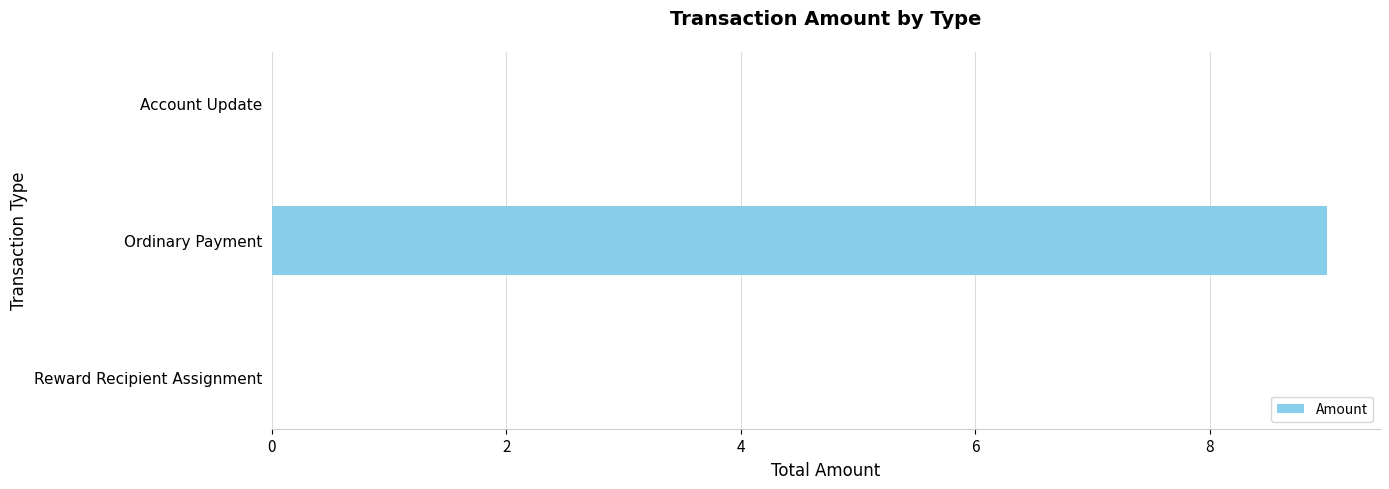

How many distinct data groups are displayed?

1